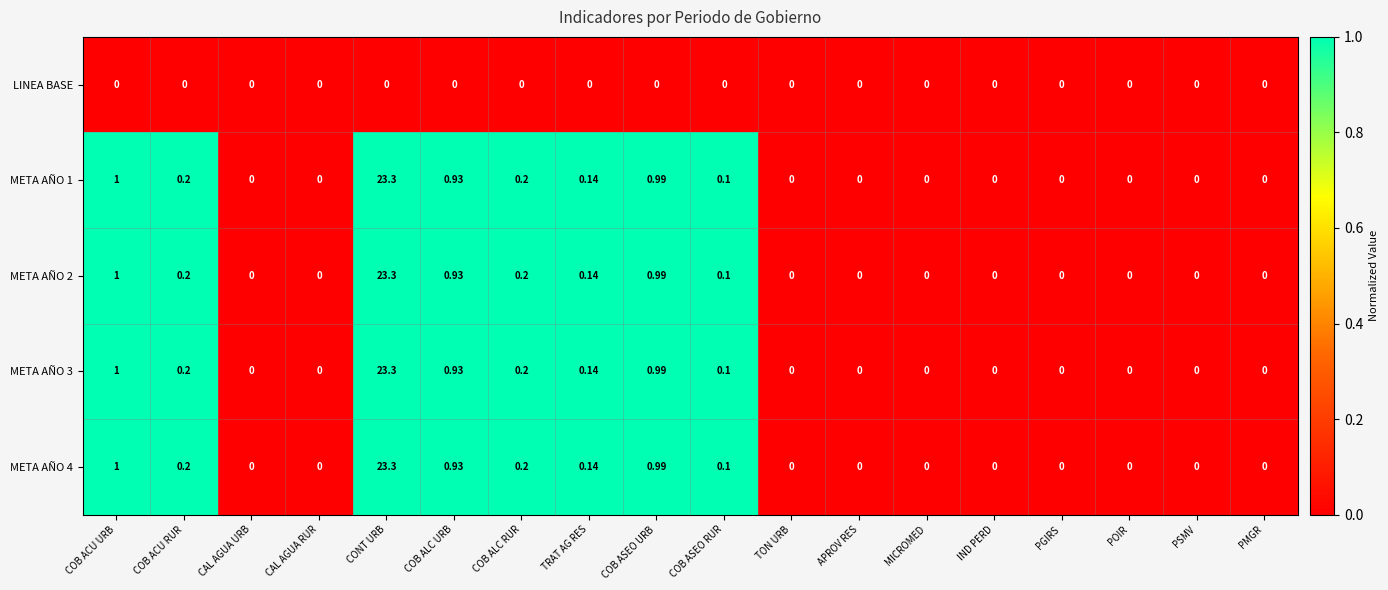

Which category has the highest value across all series?

CONT URB